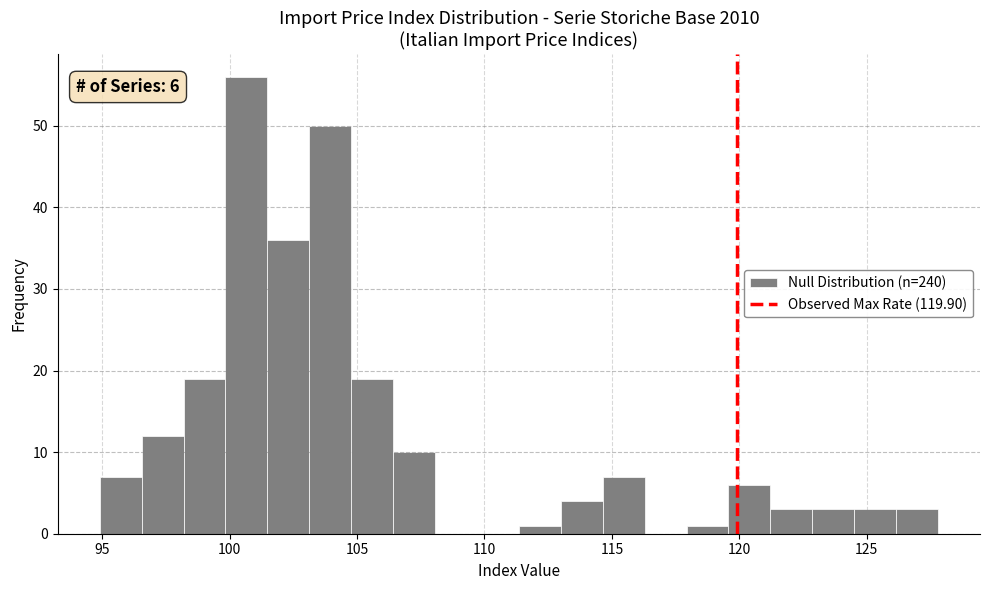

Around what value on the x-axis is the tallest bar? Give the approximate position of its centre, as read against the axis.

100.5